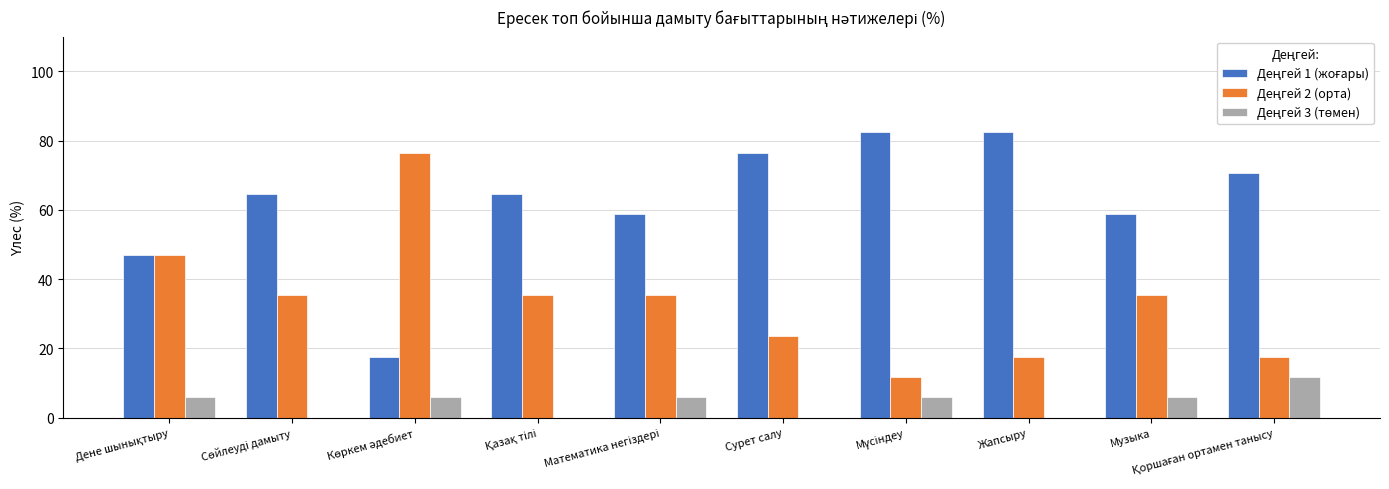

True or false: Деңгей 2 (орта) has a value of 54.8 at Математика негіздері.

False